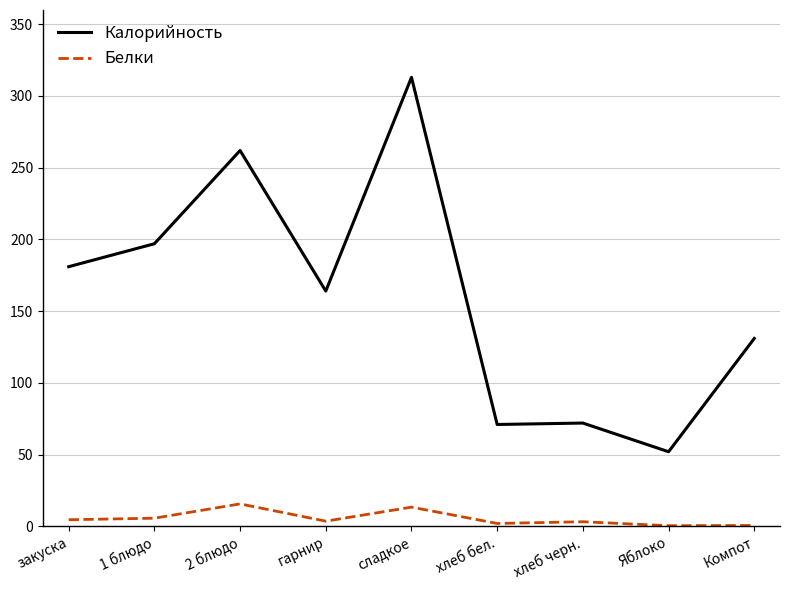

Where does the Белки series first go above 3?

закуска